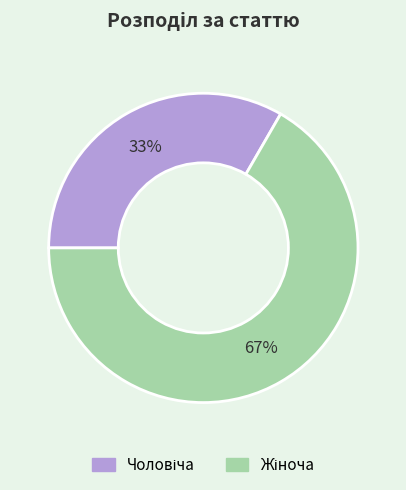

Does any single category account for the majority?

Yes